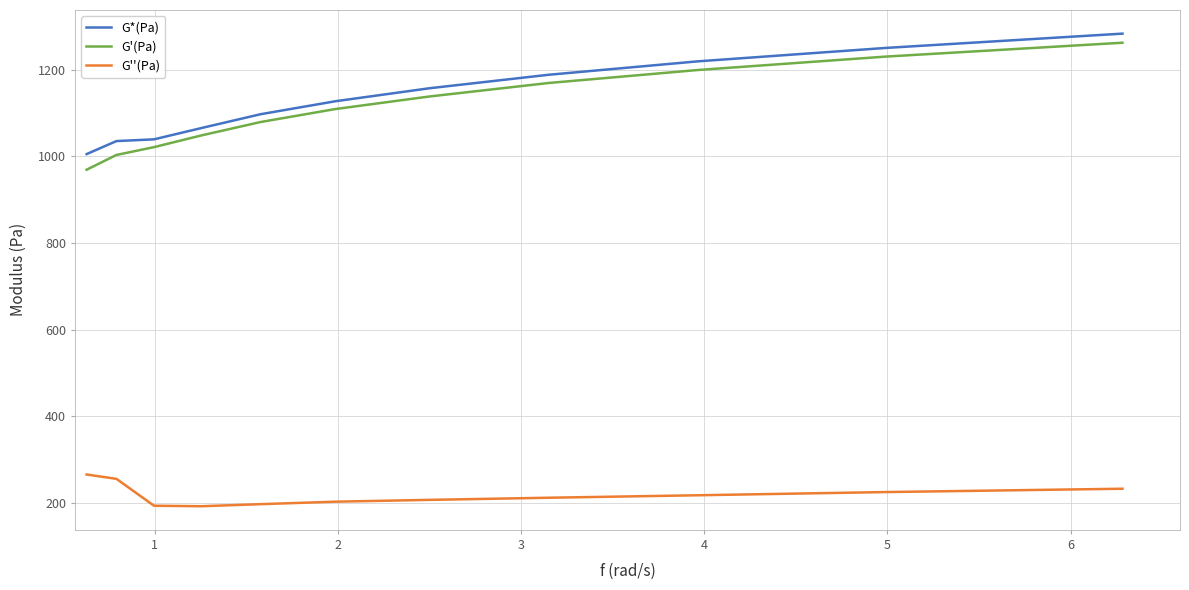

What is the minimum value for G'(Pa)?

968.9